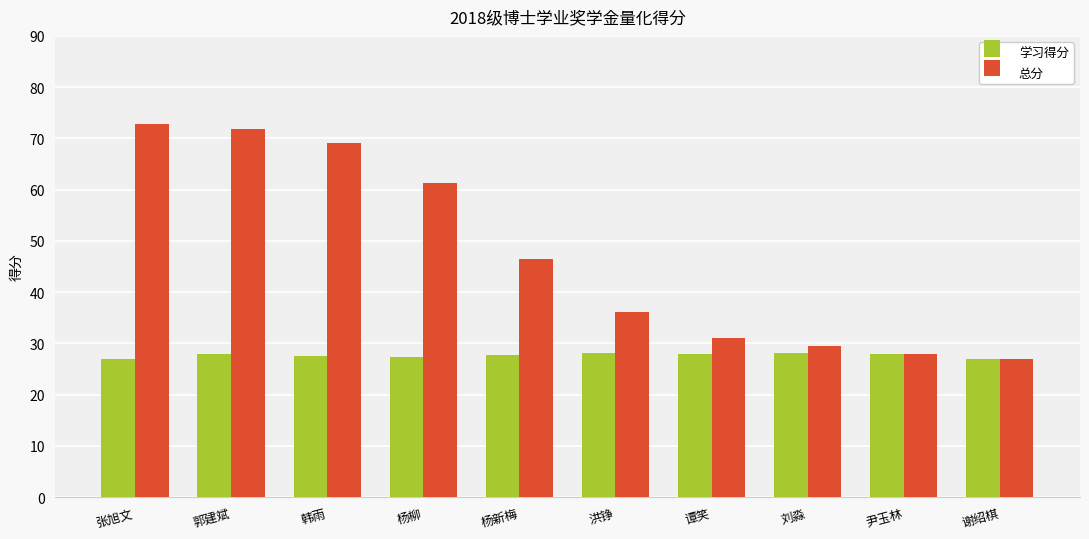

The 学习得分 series shows 27.7 at 杨新梅. True or false?

True